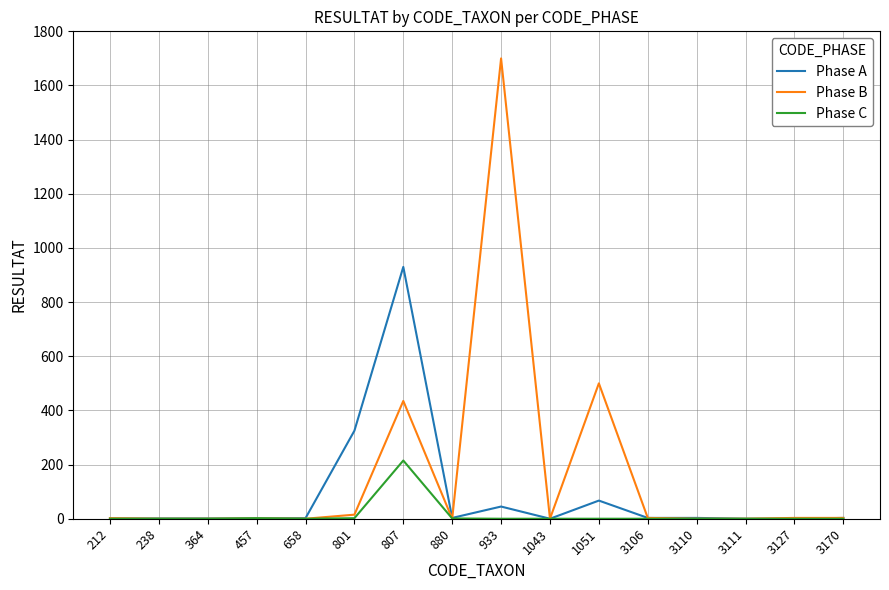

Which series has the widest spread of values?

Phase B